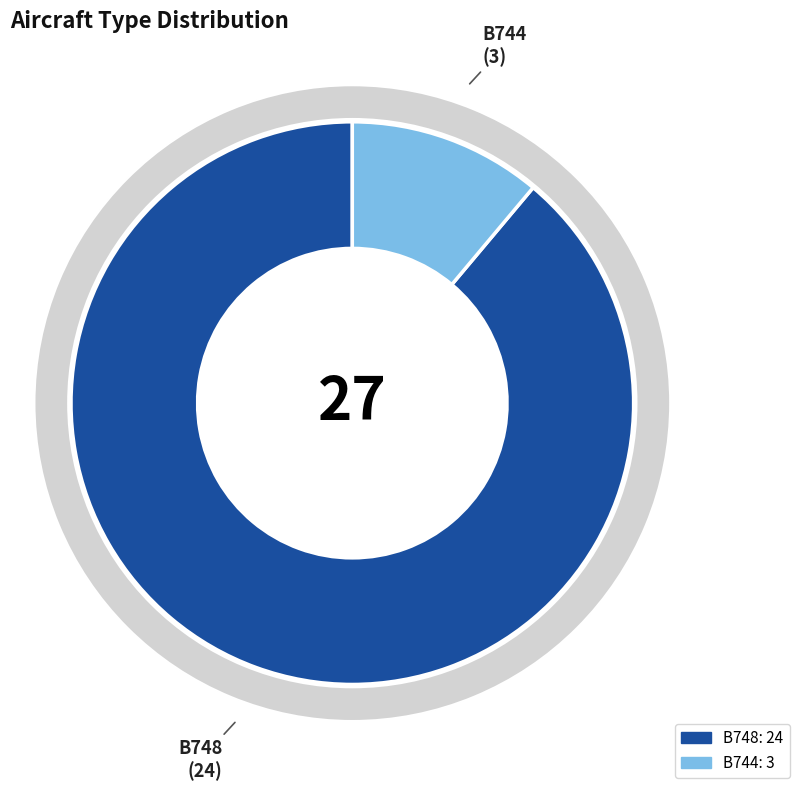

To the nearest percent, what is the difference between the largest and smallest slice percentages?

78%